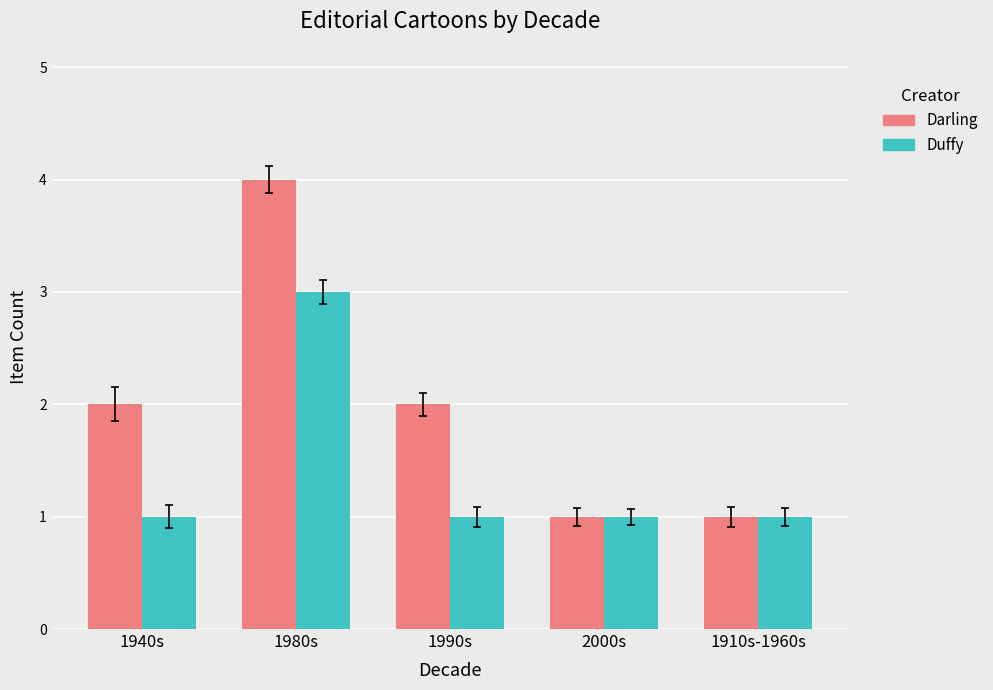

At which category does the chart reach its peak across all series?

1980s